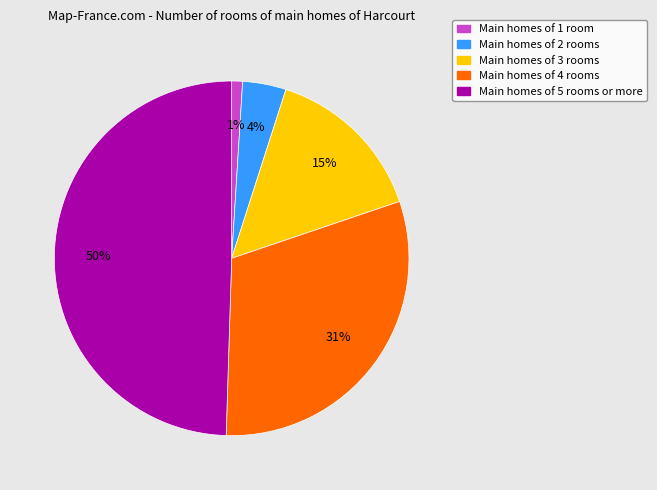

How many segments does this pie chart have?

5